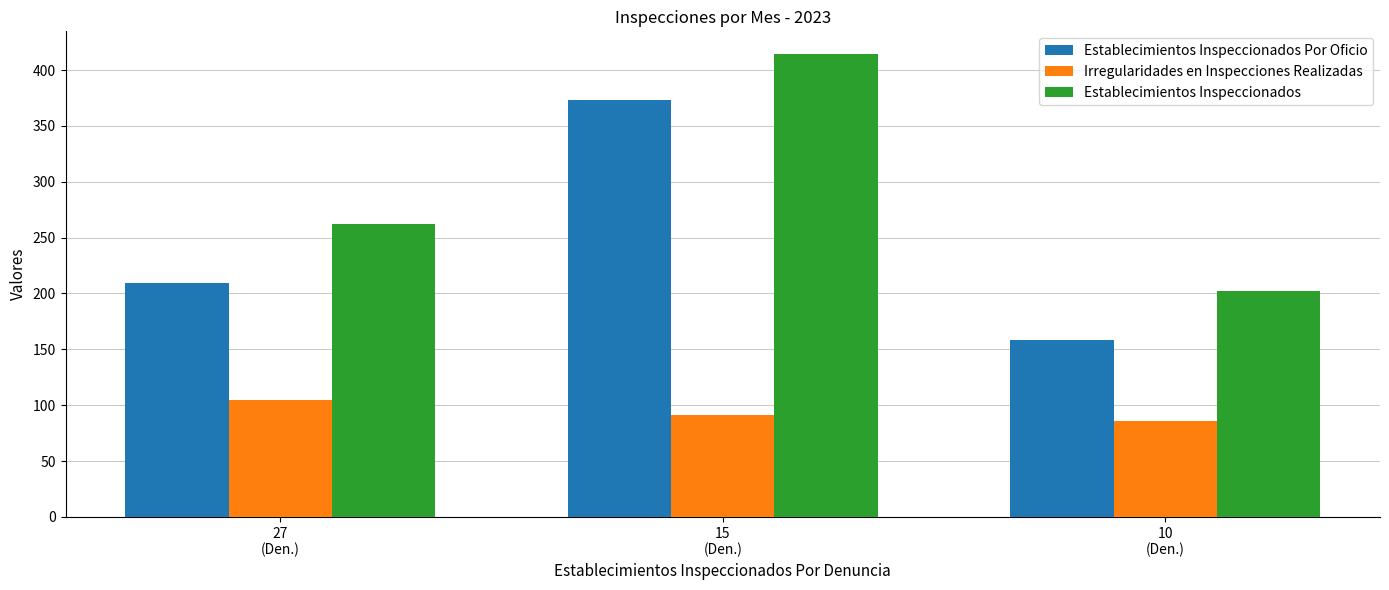

How many data points does each series have?

3